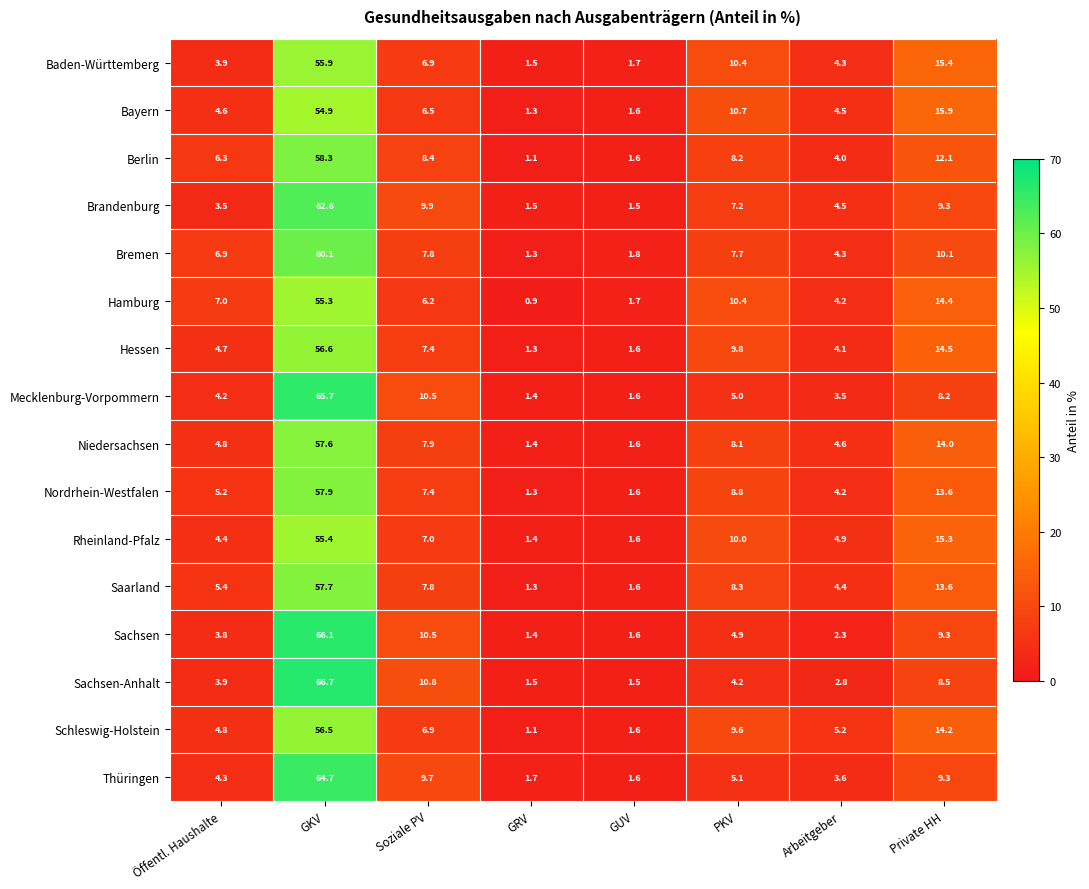

What is the total value across all series at Arbeitgeber?

65.4